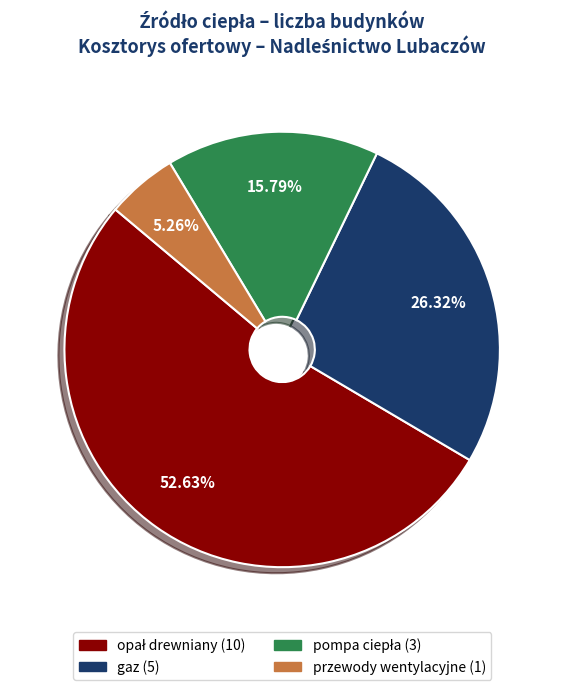

Does any single category account for the majority?

Yes